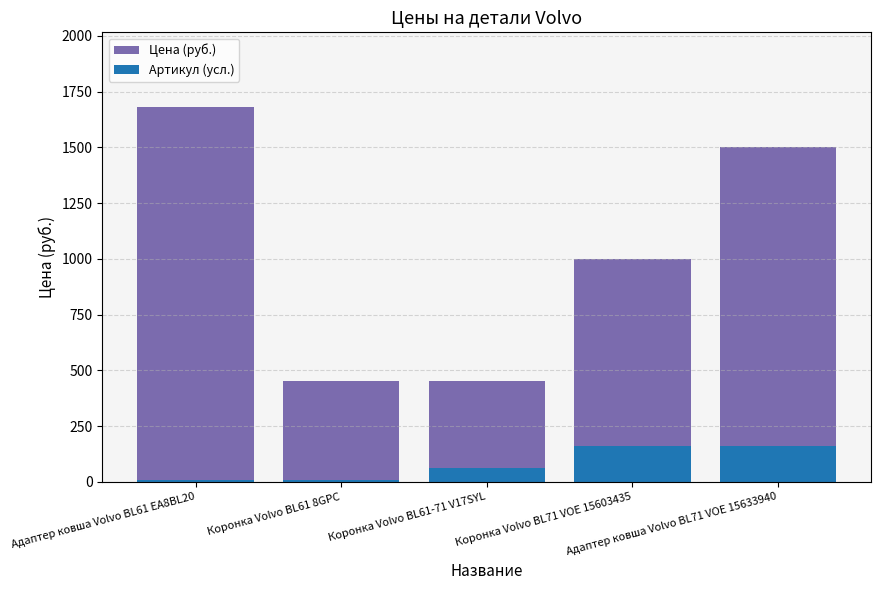

Reading right to left, what are all the values shown in this chart?

Цена (руб.): Адаптер ковша Volvo BL71 VOE 15633940=1500	Коронка Volvo BL71 VOE 15603435=1000	Коронка Volvo BL61-71 V17SYL=450	Коронка Volvo BL61 8GPC=450	Адаптер ковша Volvo BL61 EA8BL20=1680
Артикул (усл.): Адаптер ковша Volvo BL71 VOE 15633940=159	Коронка Volvo BL71 VOE 15603435=160	Коронка Volvo BL61-71 V17SYL=60	Коронка Volvo BL61 8GPC=10	Адаптер ковша Volvo BL61 EA8BL20=6